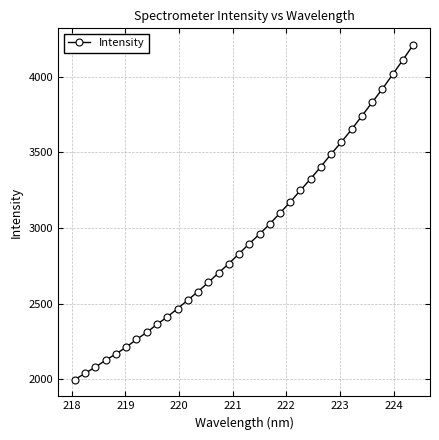

What is the average value?

2945.6